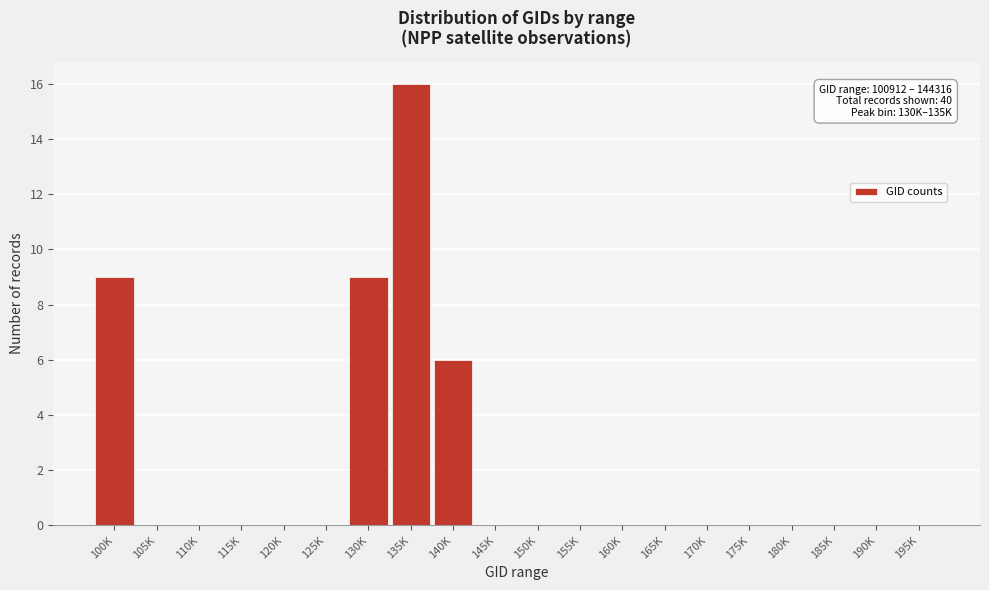

Reading left to right, transcribe all the data shown in this chart.

100K=9	105K=0	110K=0	115K=0	120K=0	125K=0	130K=9	135K=16	140K=6	145K=0	150K=0	155K=0	160K=0	165K=0	170K=0	175K=0	180K=0	185K=0	190K=0	195K=0